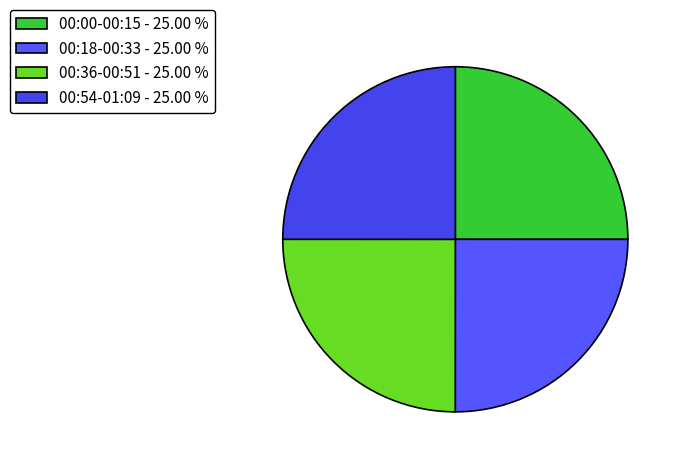

How many segments does this pie chart have?

4